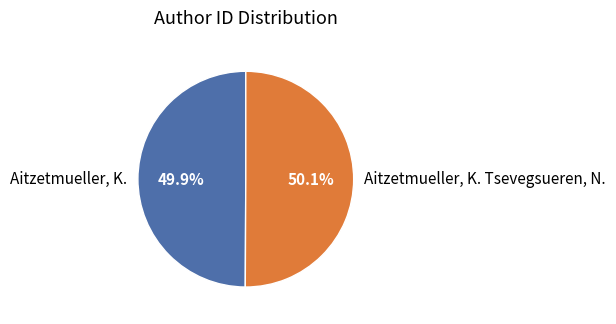

What is the ratio of the value at Aitzetmueller, K. to the value at Aitzetmueller, K. Tsevegsueren, N.?

1.0